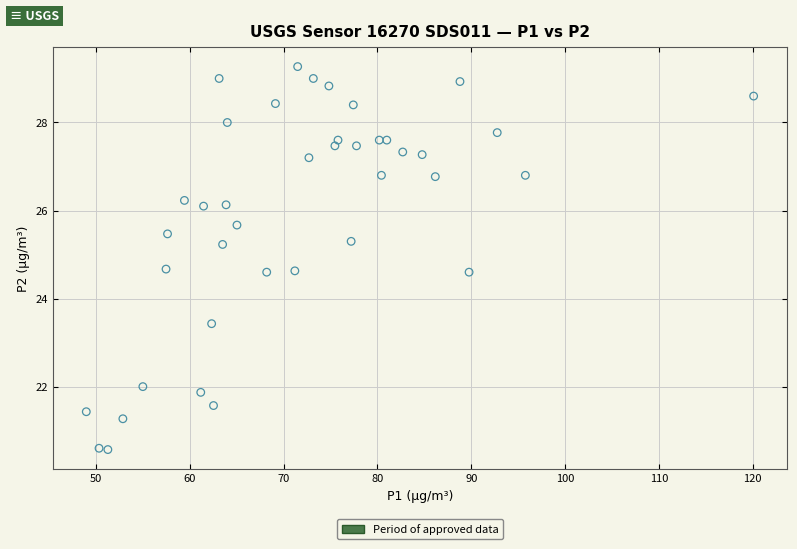

What is the range of X values (max minus min)?

71.1